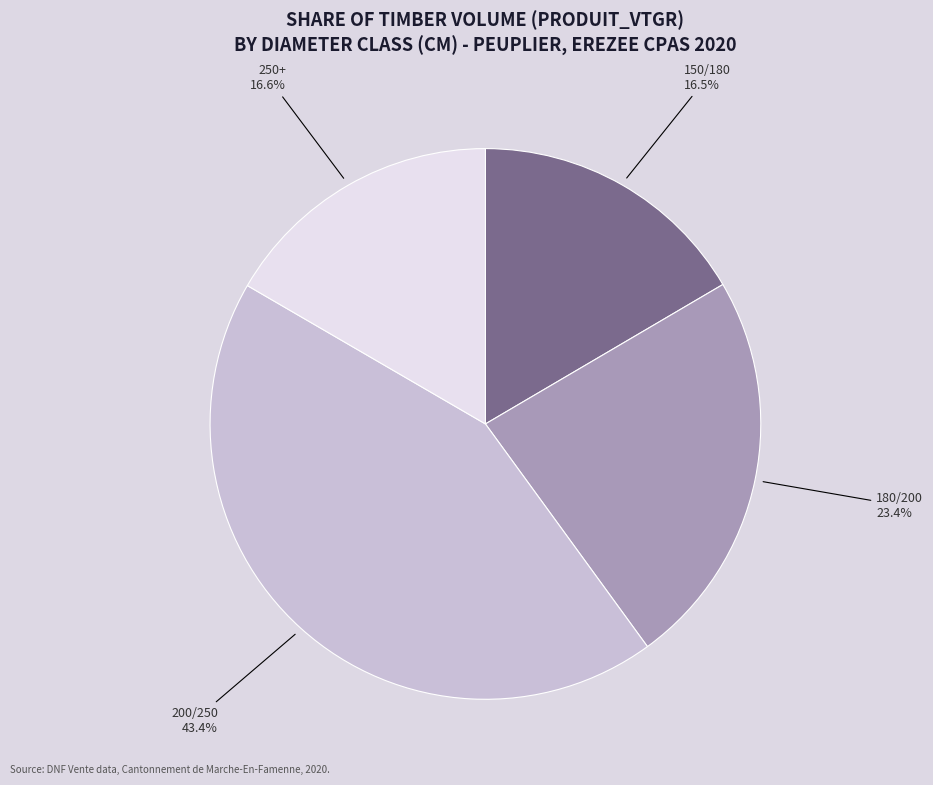

Approximately how many times larger is the value at 150/180 compared to 250+?

1.0